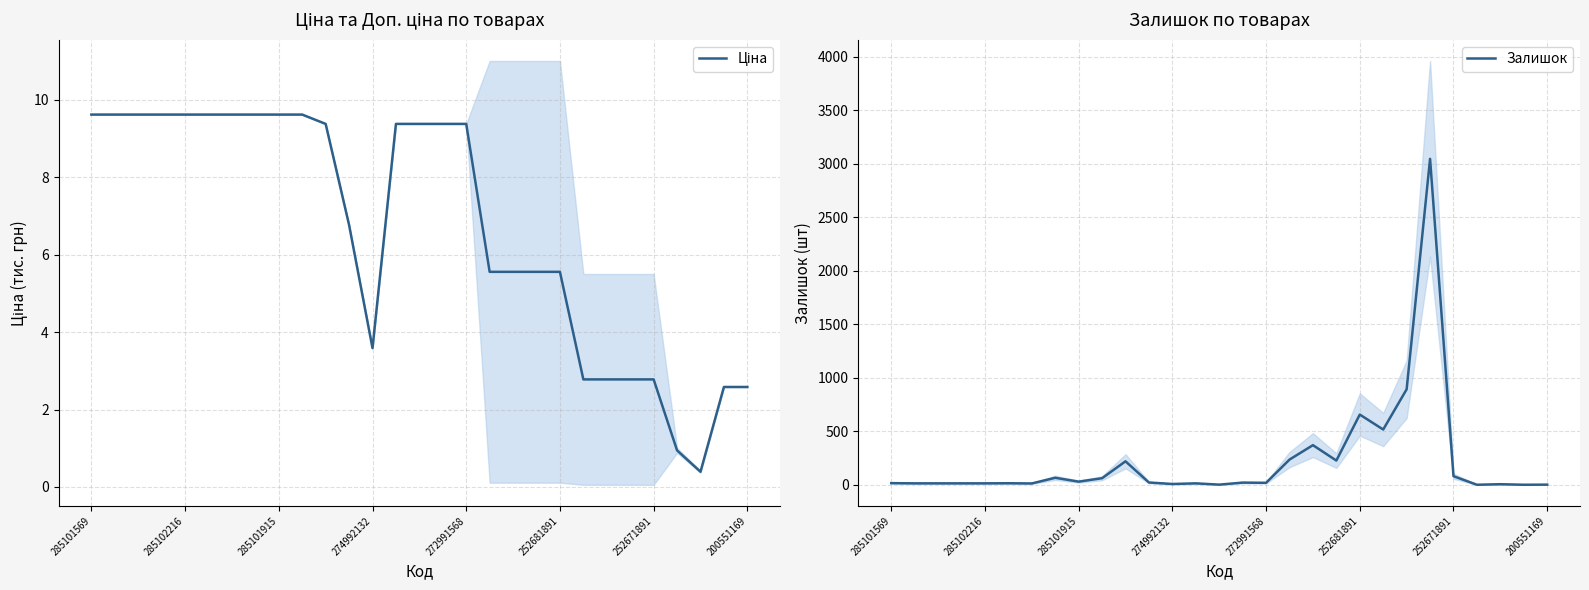

What is the spread (max minus min) of values at 23?

3045.2